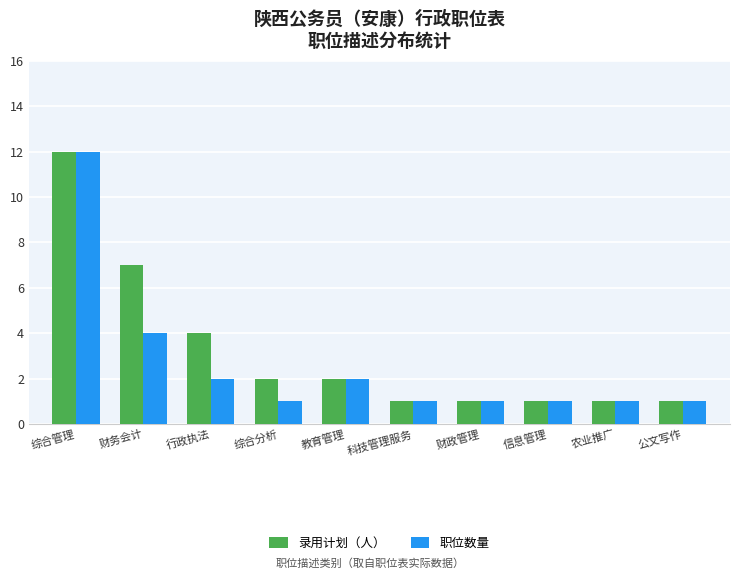

What value does the 录用计划（人） series have at 综合管理?

12